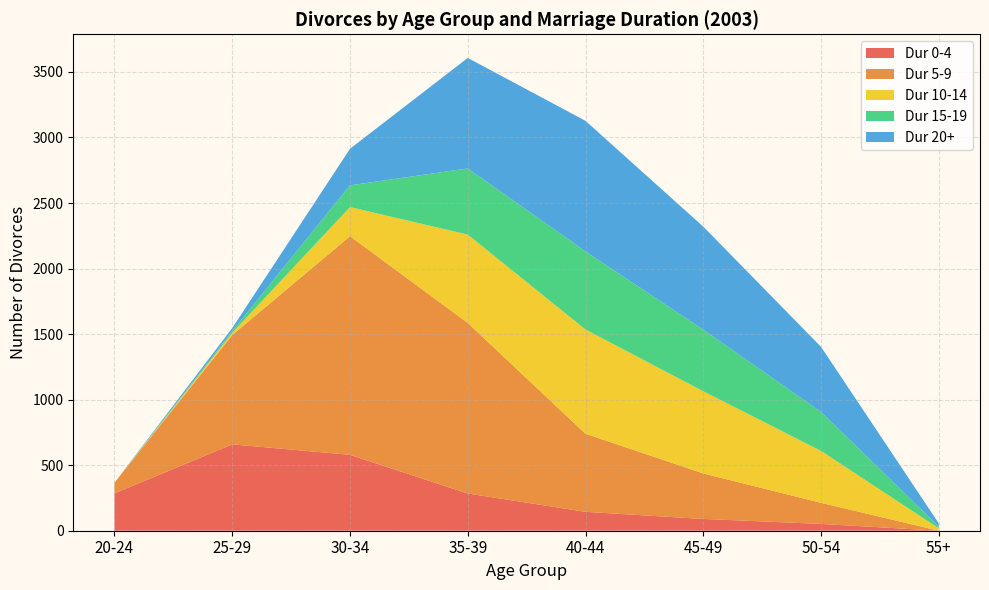

The value of Dur 0-4 at 40-44 is 144. True or false?

True